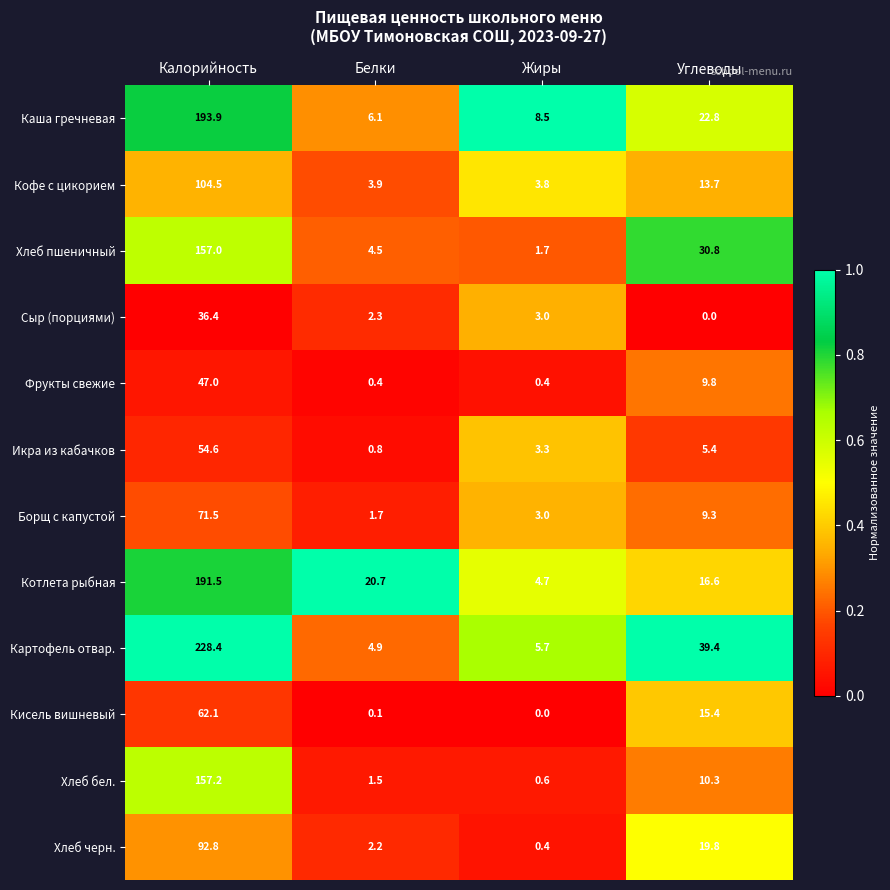

What is the sum of all Кофе с цикорием values?

125.9